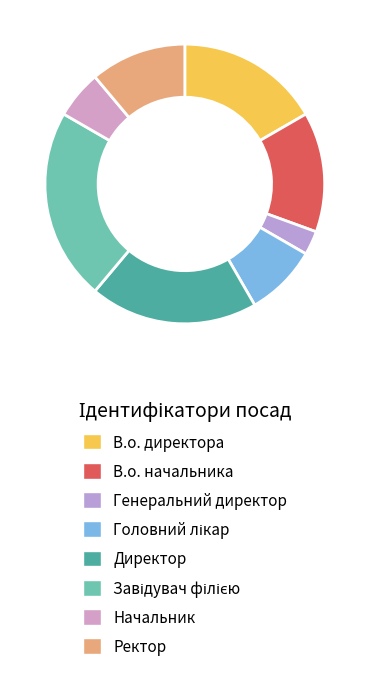

What portion of the pie excludes Завідувач філією?

77.8%